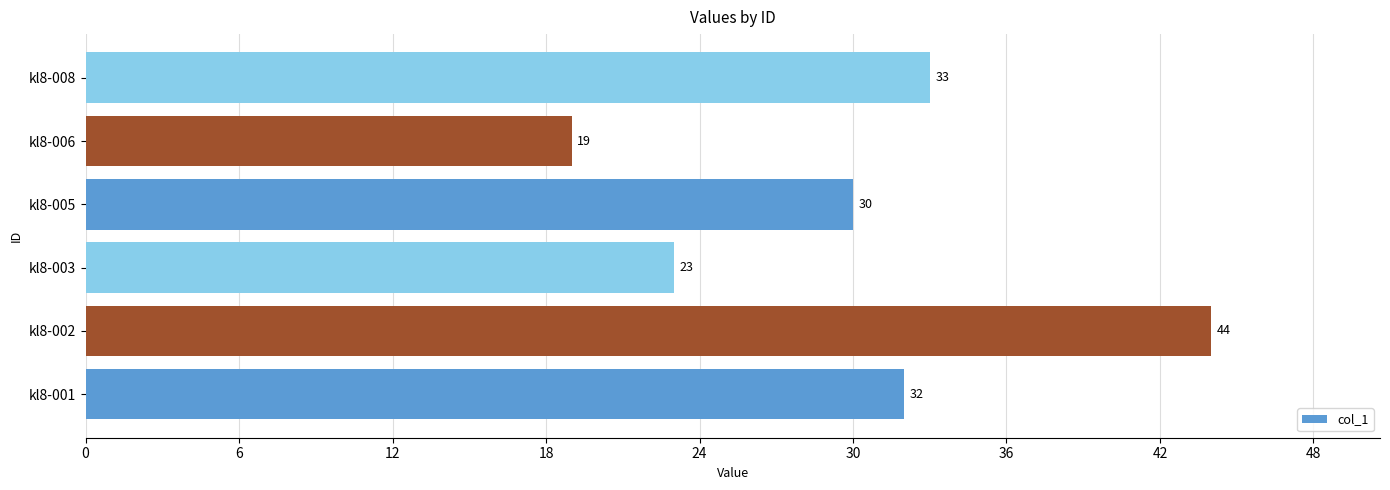

Are the bars grouped side by side (vs. stacked)?

No